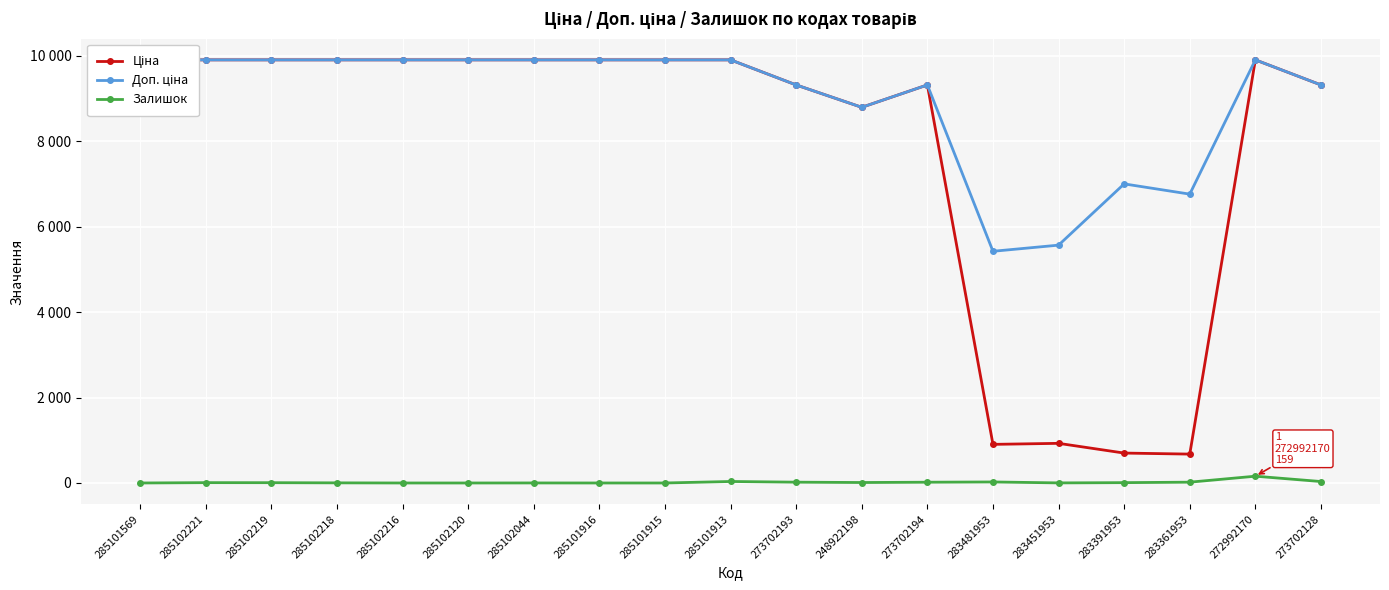

Is the value of Ціна at 283361953 greater than the value of Доп. ціна at 248922198?

No